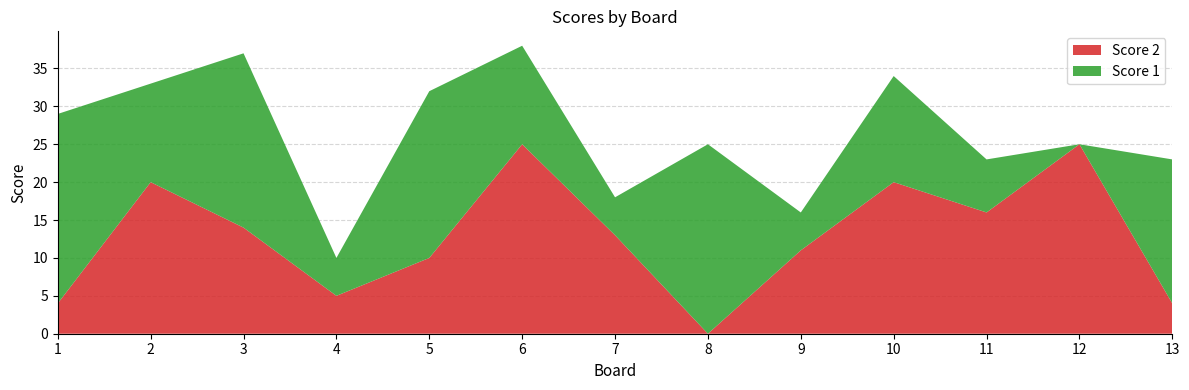

Reading left to right, list all the values displayed in this chart.

Score 1: 25	13	23	5	22	13	5	25	5	14	7	0	19
Score 2: 4	20	14	5	10	25	13	0	11	20	16	25	4